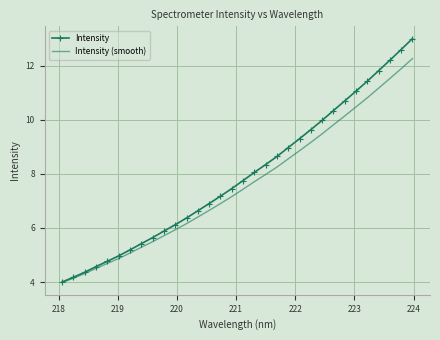

Which series has the largest range (max minus min)?

Intensity